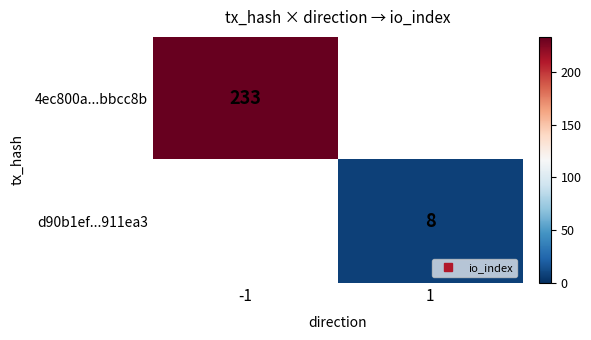

At how many categories does at least one series exceed 164?

1